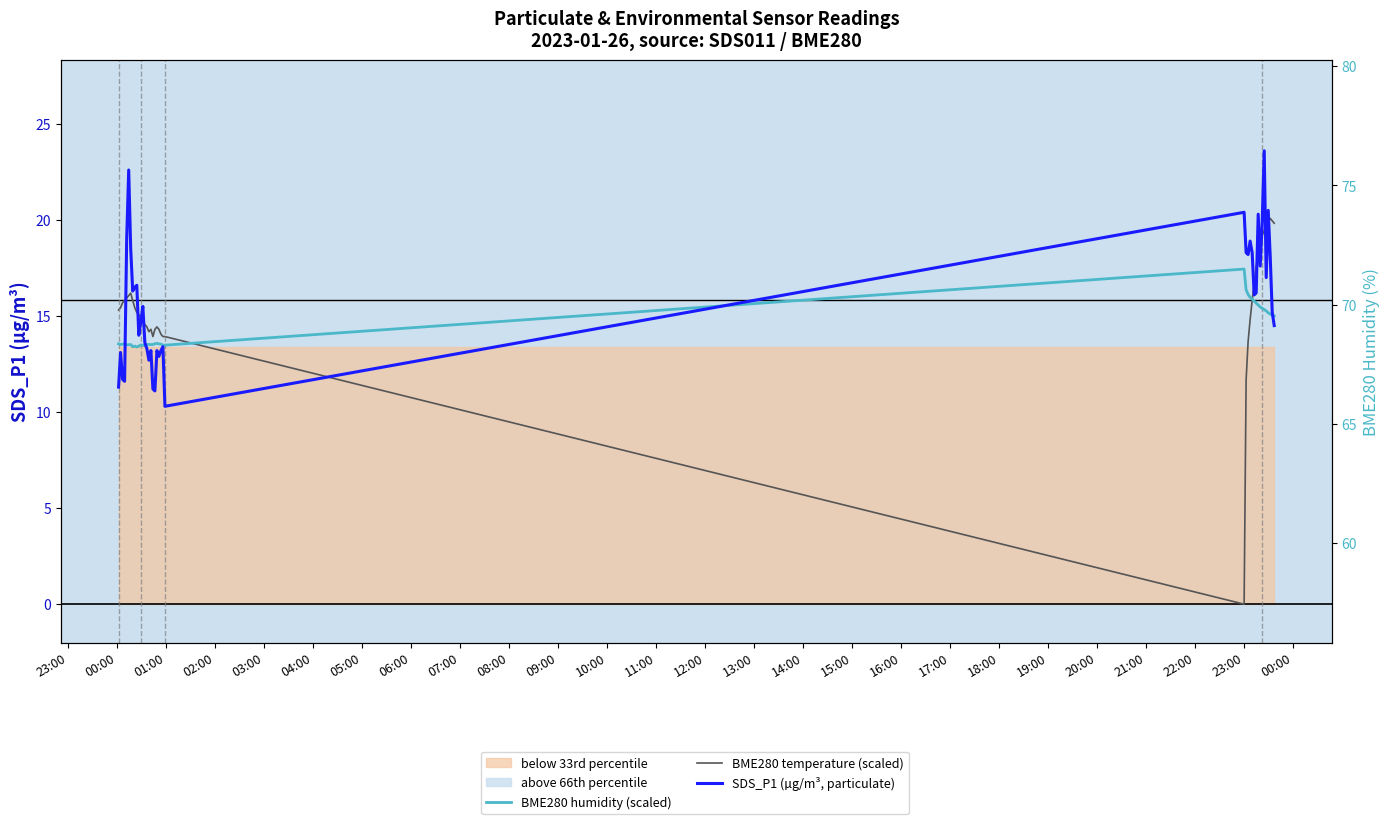

Is it true that BME280 humidity (scaled) equals 6.4 at 09:00?

False